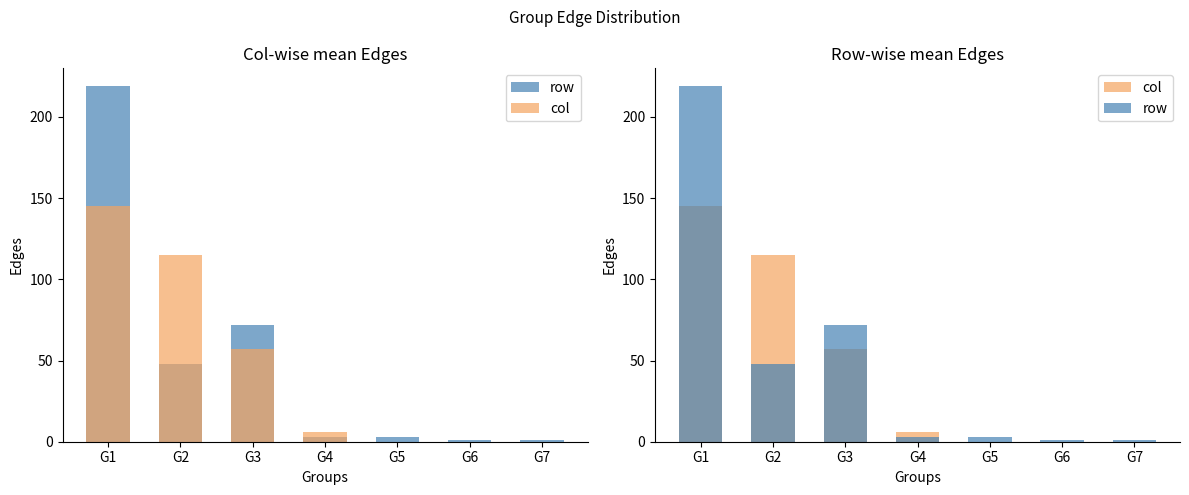

Reading left to right, transcribe all the data shown in this chart.

row: 219	48	72	3	3	1	1
col: 145	115	57	6	0	0	0